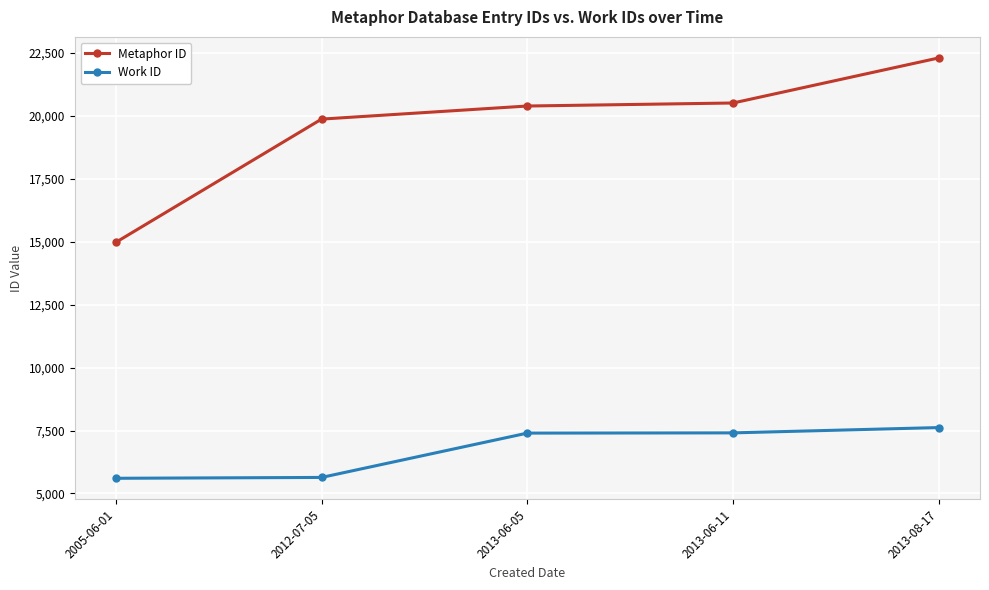

What is the difference between the maximum and minimum values in the Work ID series?

2015